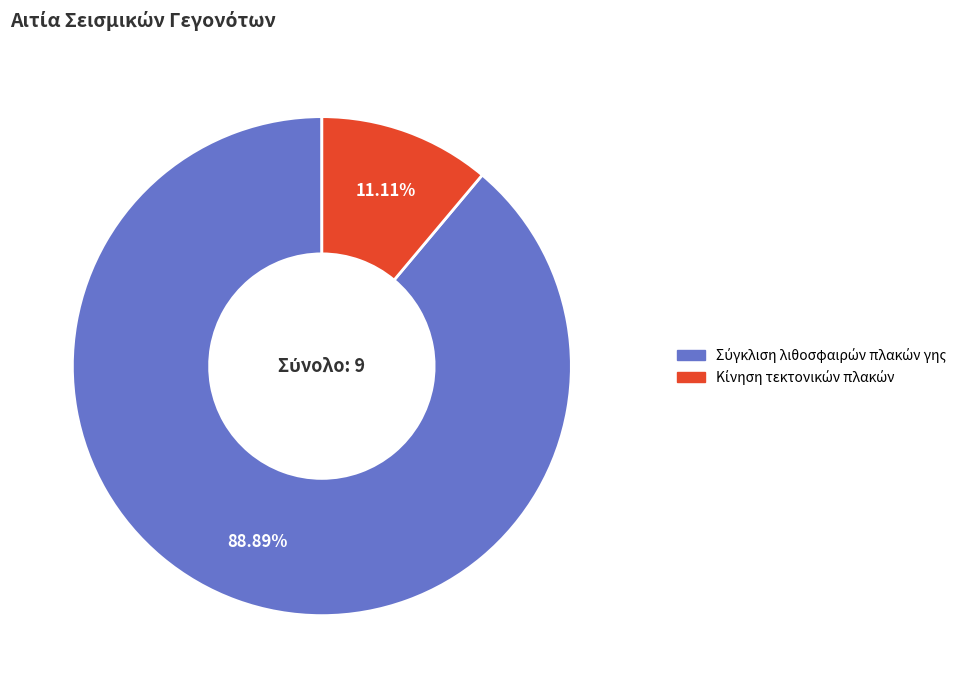

Is there any slice that represents more than half of the pie?

Yes